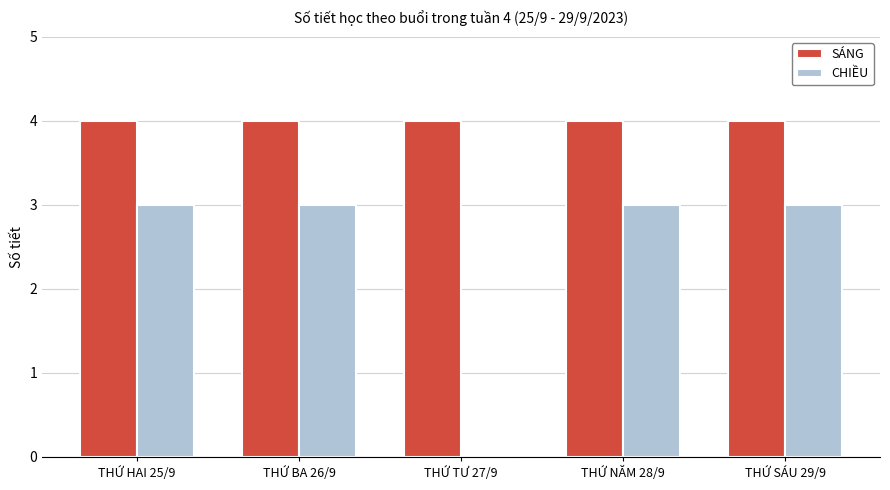

What is the sum of all SÁNG values?

20